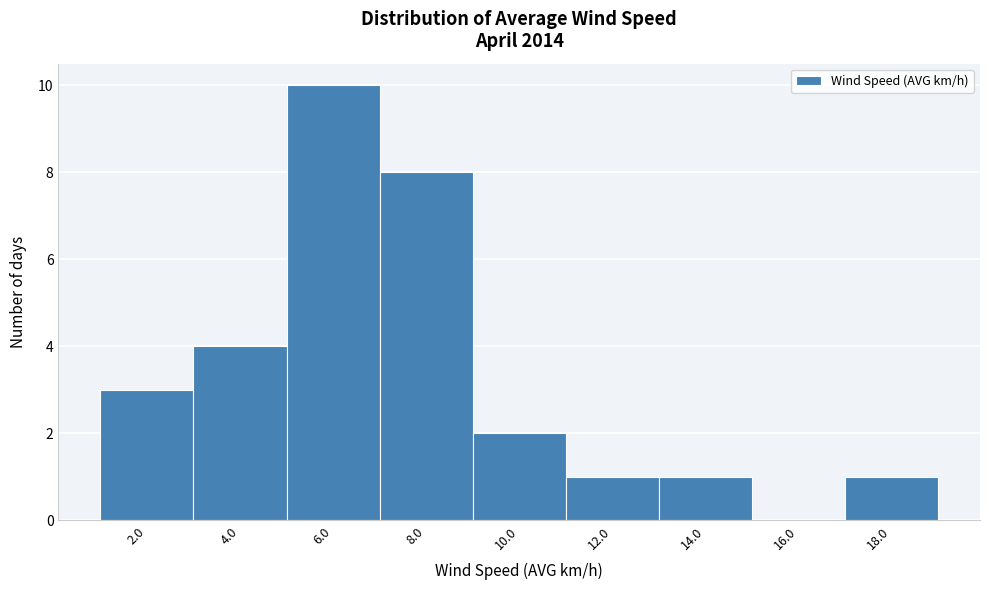

Reading left to right, list all the values displayed in this chart.

2.0=3	4.0=4	6.0=10	8.0=8	10.0=2	12.0=1	14.0=1	16.0=0	18.0=1